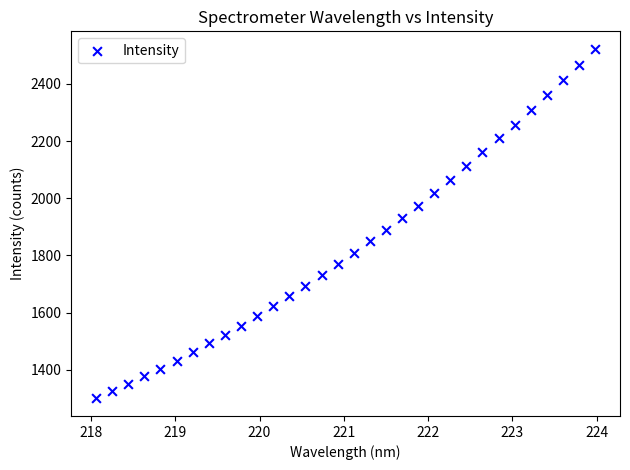

What is the range of X values (max minus min)?

5.9